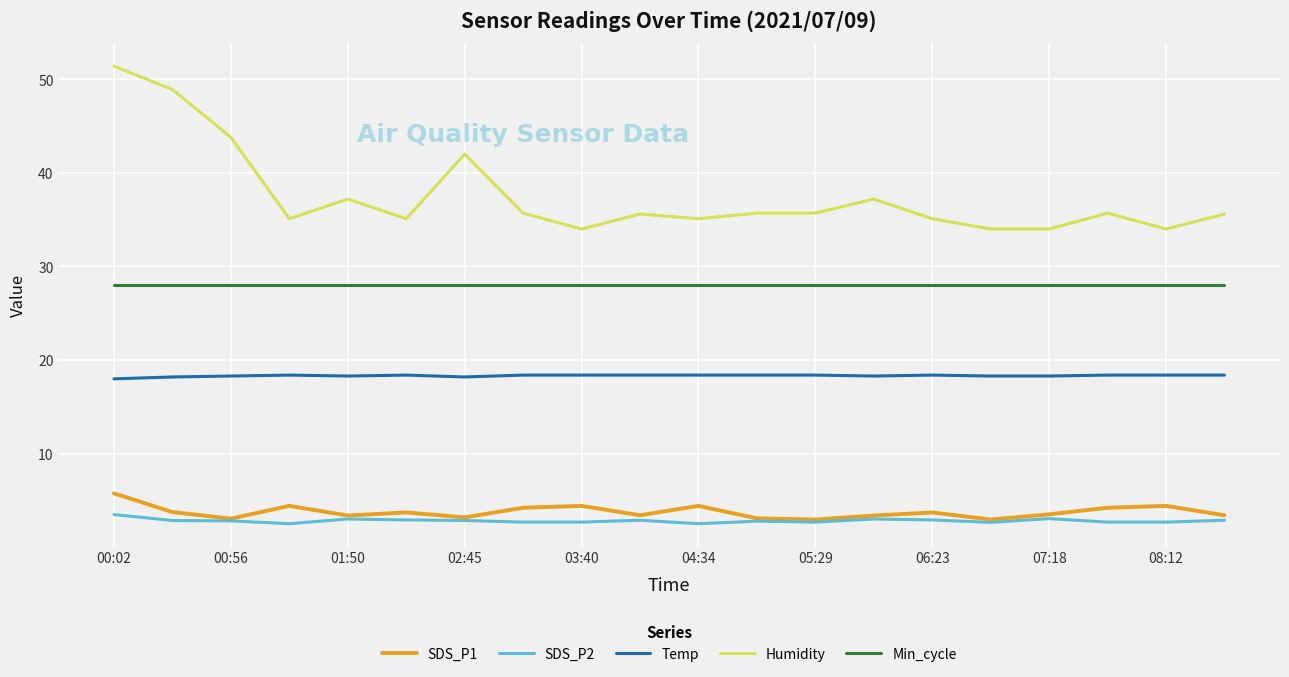

Which series has the largest total across all categories?

Humidity